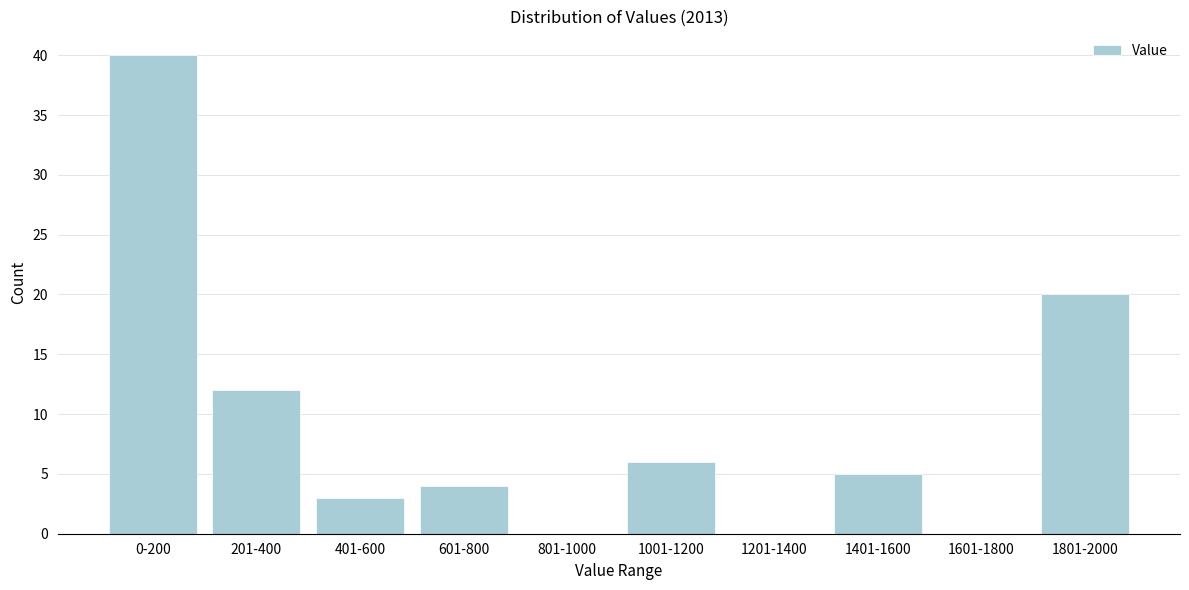

Reading left to right, what are all the values shown in this chart?

0-200=40	201-400=12	401-600=3	601-800=4	801-1000=0	1001-1200=6	1201-1400=0	1401-1600=5	1601-1800=0	1801-2000=20